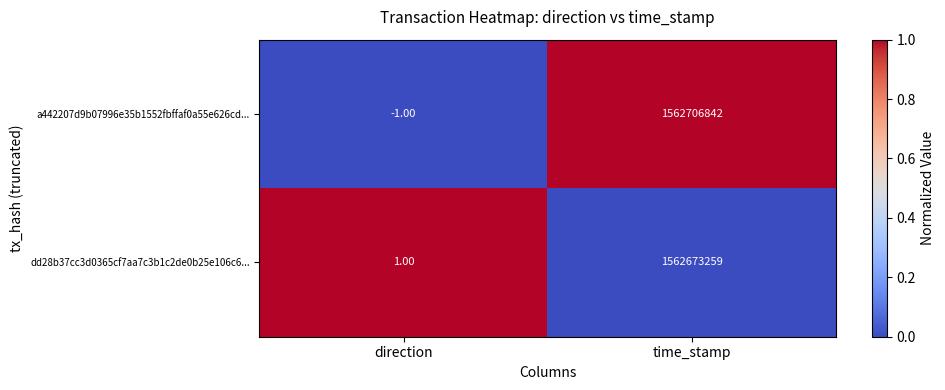

How many values in a442207d9b07996e35b1552fbffaf0a55e626cd... are below zero?

1